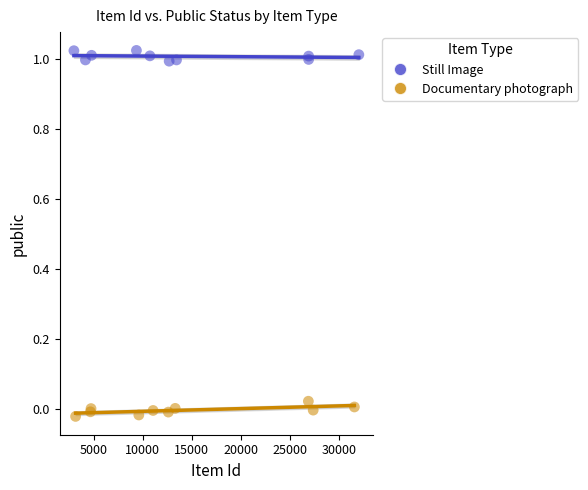

Which series reaches the minimum Y coordinate?

Documentary photograph